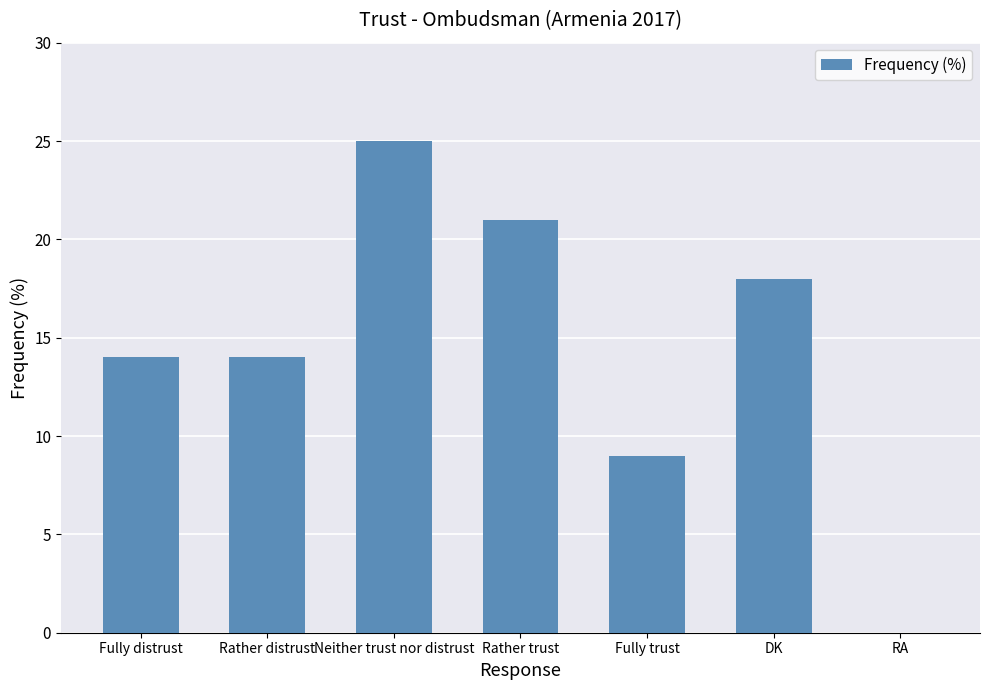

What is the greatest value displayed?

25